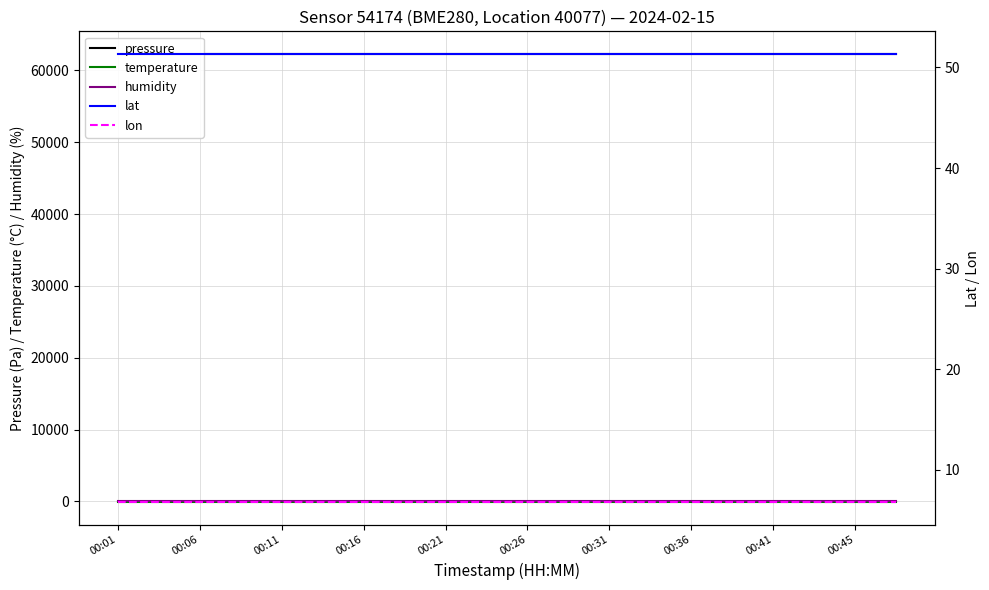

True or false: temperature has a value of -146.9 at 00:41.

True